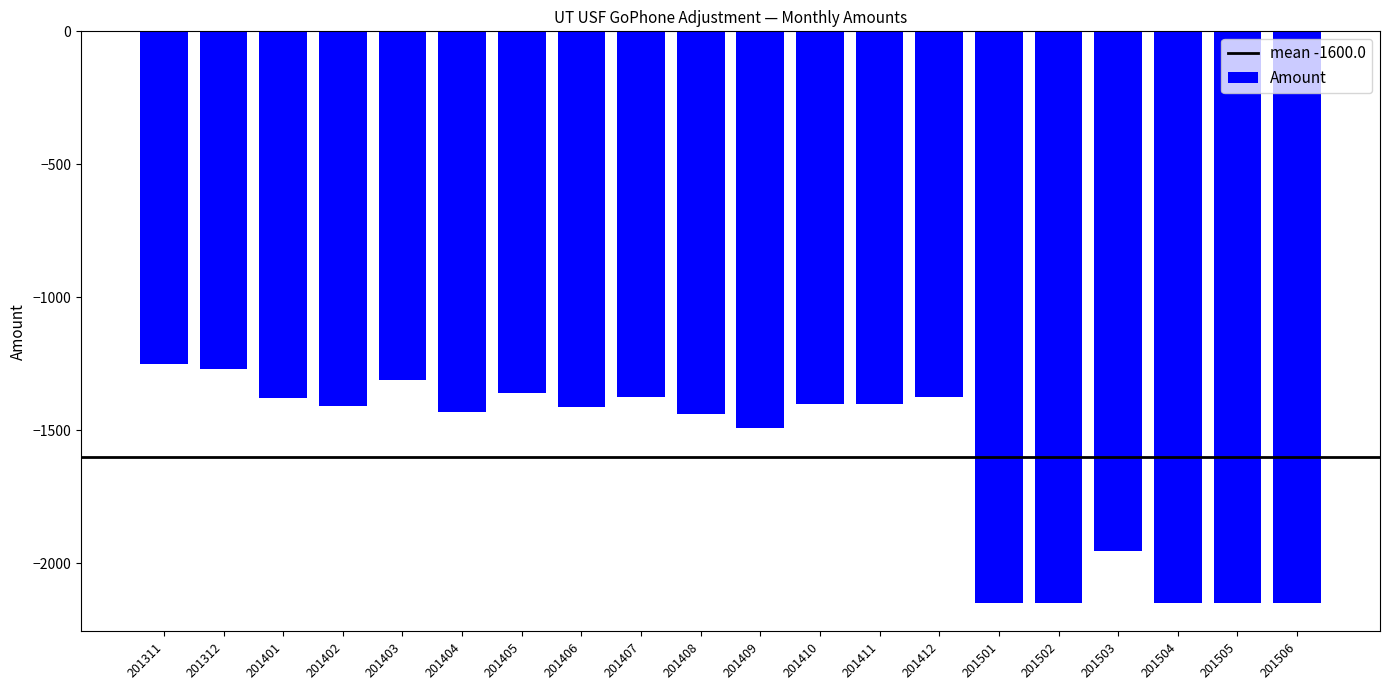

What is the sum of all values?

-32000.2